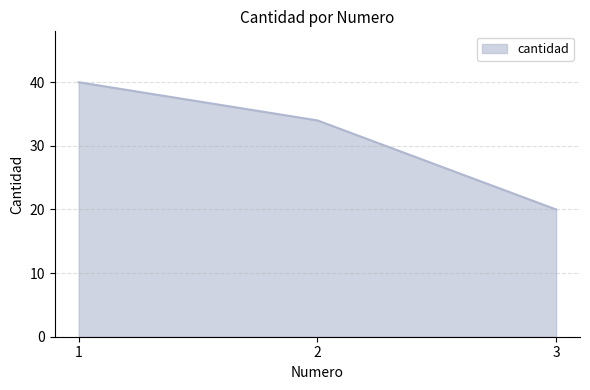

Rank the categories by value from lowest to highest.

3, 2, 1